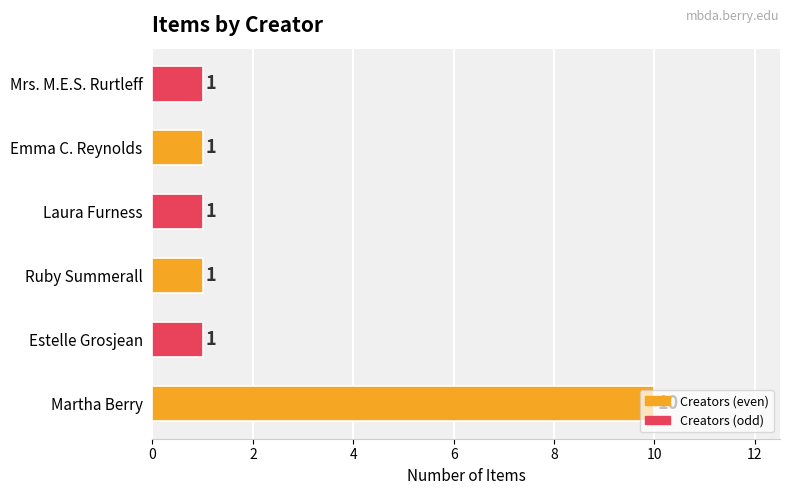

What is the change in value from Martha Berry to Ruby Summerall?

-9